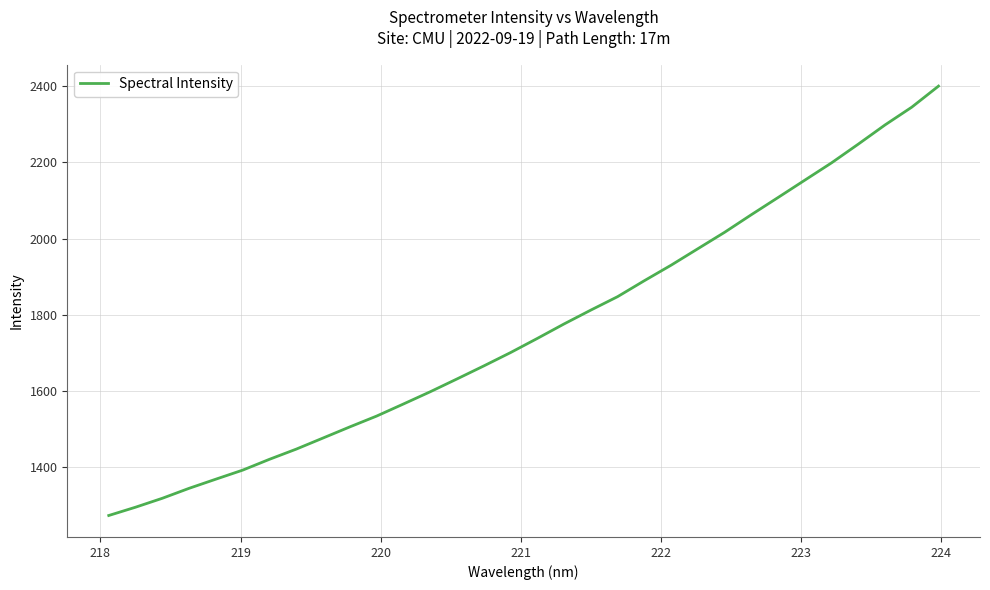

What is the maximum value shown in the chart?

2400.6